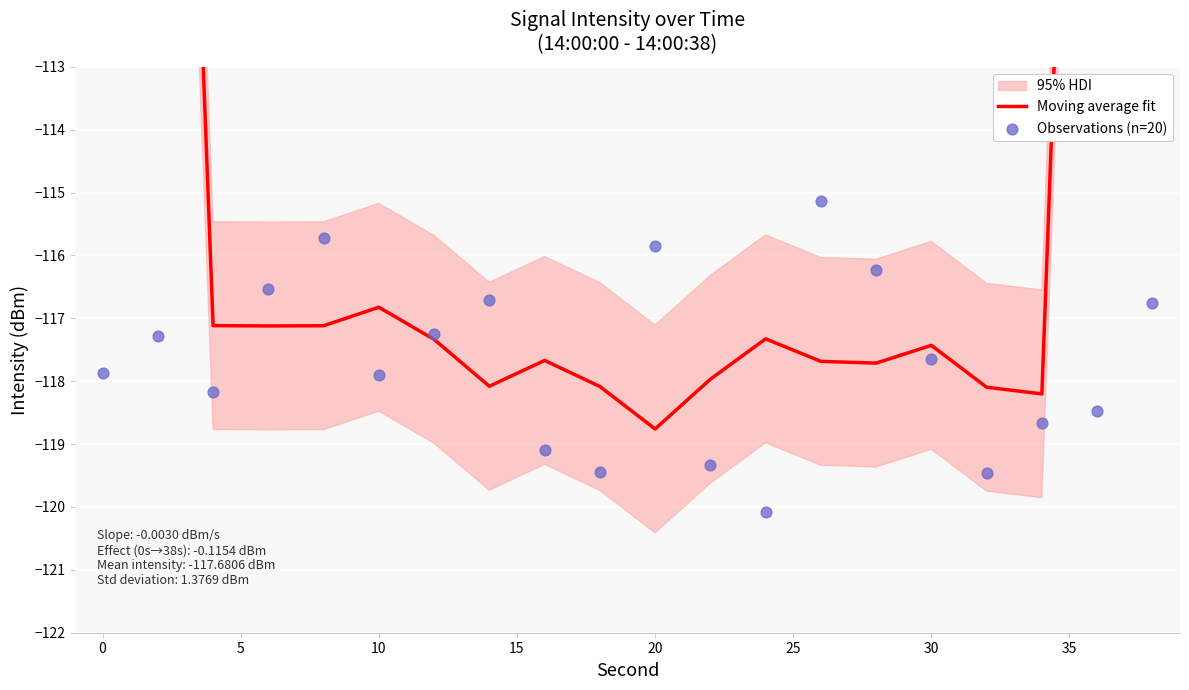

Is the value of Moving average fit at 0 greater than the value of Observations (n=20) at −5?

Yes